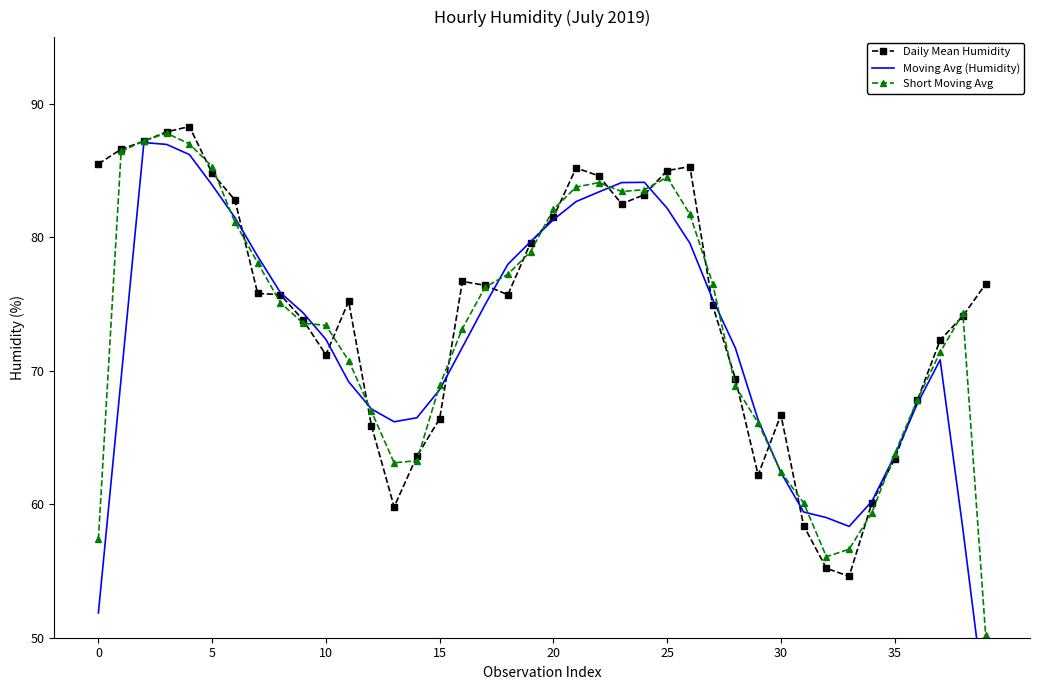

What is the sum of the Daily Mean Humidity values at 17 and 15?

142.8